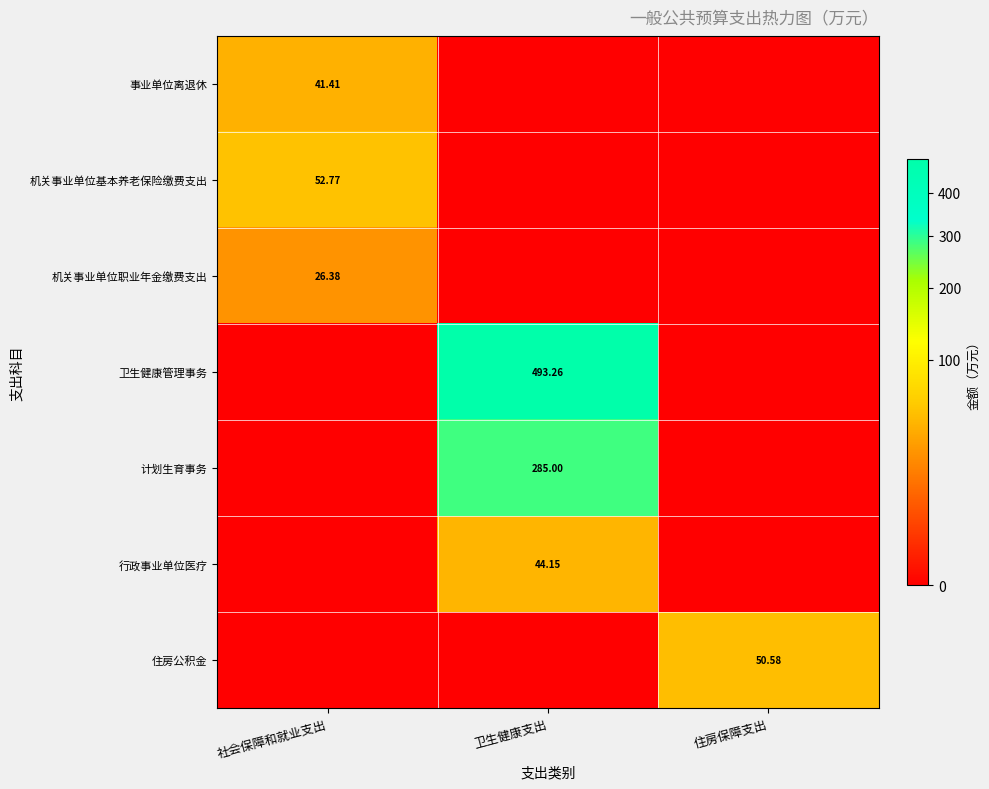

How many positive values does the 机关事业单位基本养老保险缴费支出 series have?

1